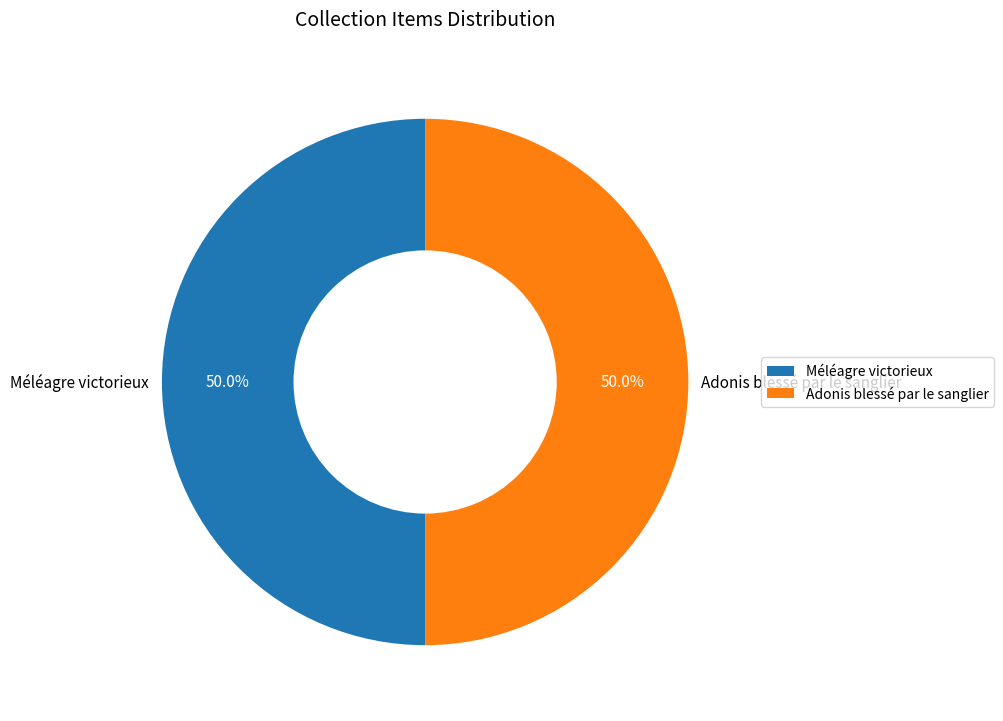

Approximately how many times larger is the value at Méléagre victorieux compared to Adonis blessé par le sanglier?

1.0